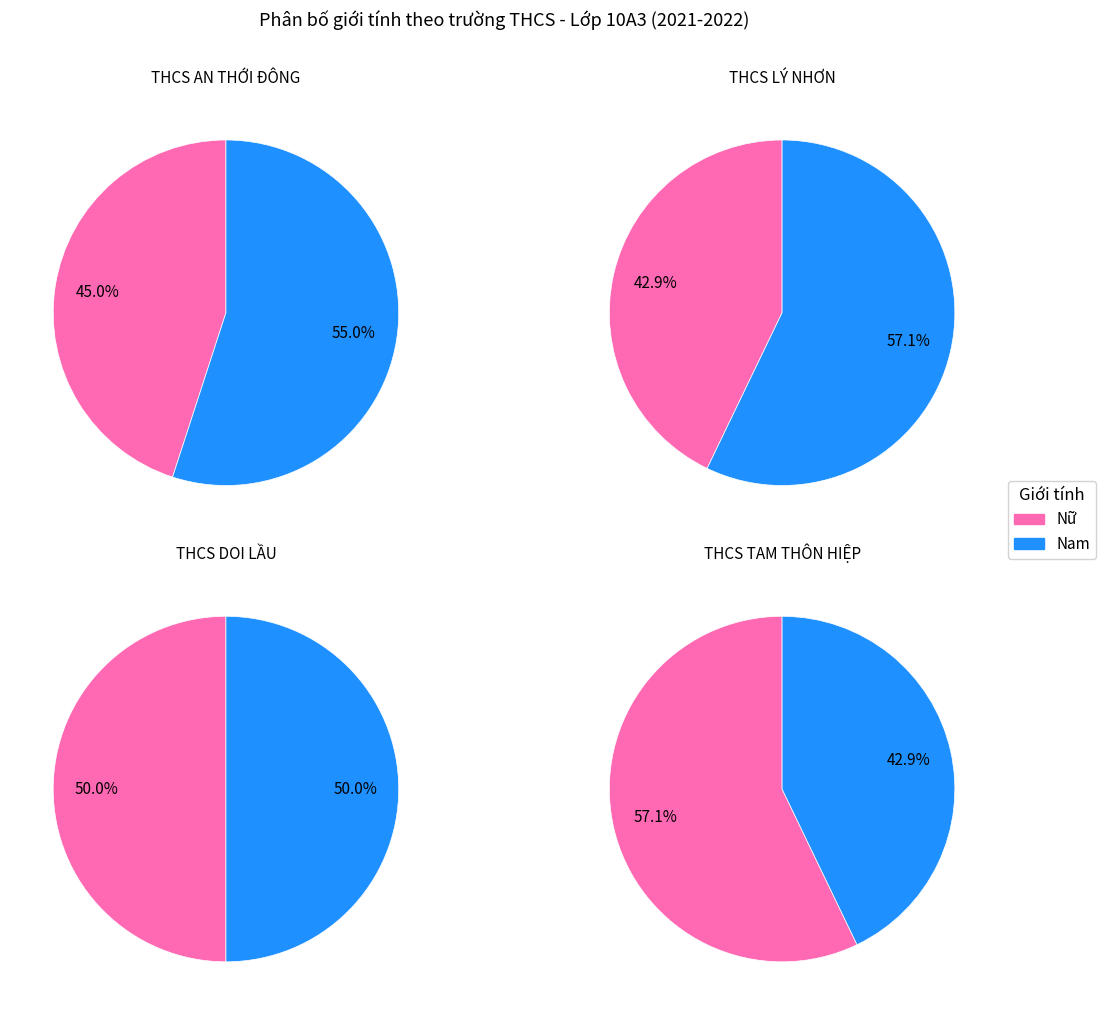

What is the smallest slice in the pie chart?

Nữ